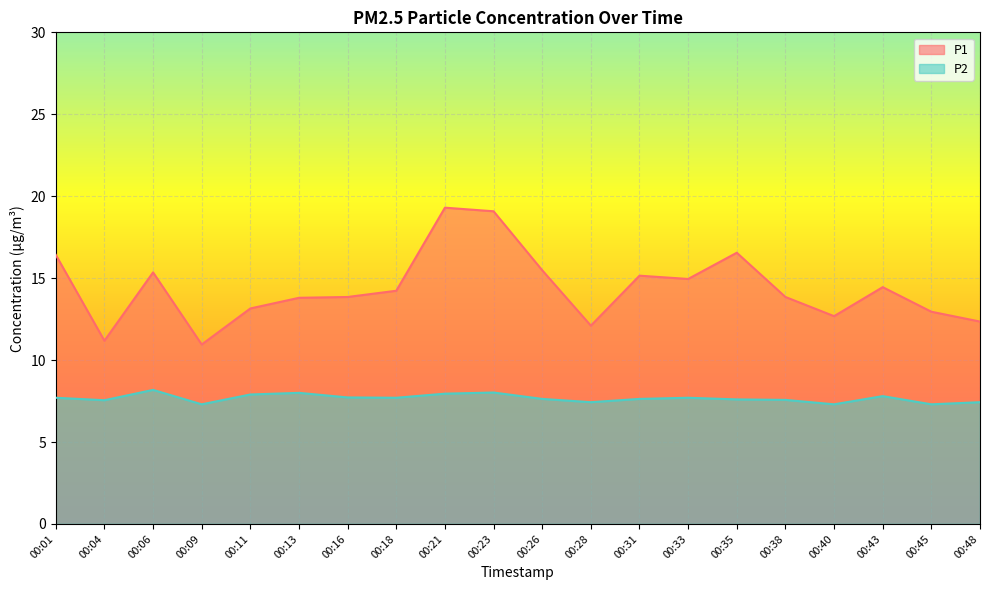

Reading left to right, list all the values displayed in this chart.

P1: 00:01=16.4	00:04=11.2	00:06=15.3	00:09=10.9	00:11=13.2	00:13=13.8	00:16=13.8	00:18=14.2	00:21=19.3	00:23=19.1	00:26=15.5	00:28=12.1	00:31=15.2	00:33=14.9	00:35=16.6	00:38=13.8	00:40=12.7	00:43=14.4	00:45=12.9	00:48=12.3
P2: 00:01=7.7	00:04=7.5	00:06=8.2	00:09=7.3	00:11=7.9	00:13=8.0	00:16=7.7	00:18=7.7	00:21=8.0	00:23=8.0	00:26=7.6	00:28=7.4	00:31=7.6	00:33=7.7	00:35=7.6	00:38=7.6	00:40=7.3	00:43=7.8	00:45=7.3	00:48=7.4